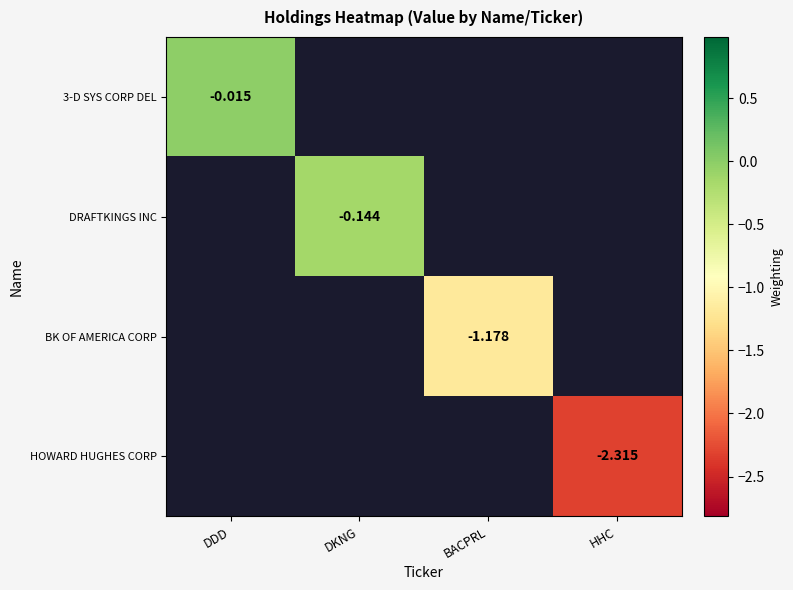

Between DKNG and DDD, which is larger?

DDD